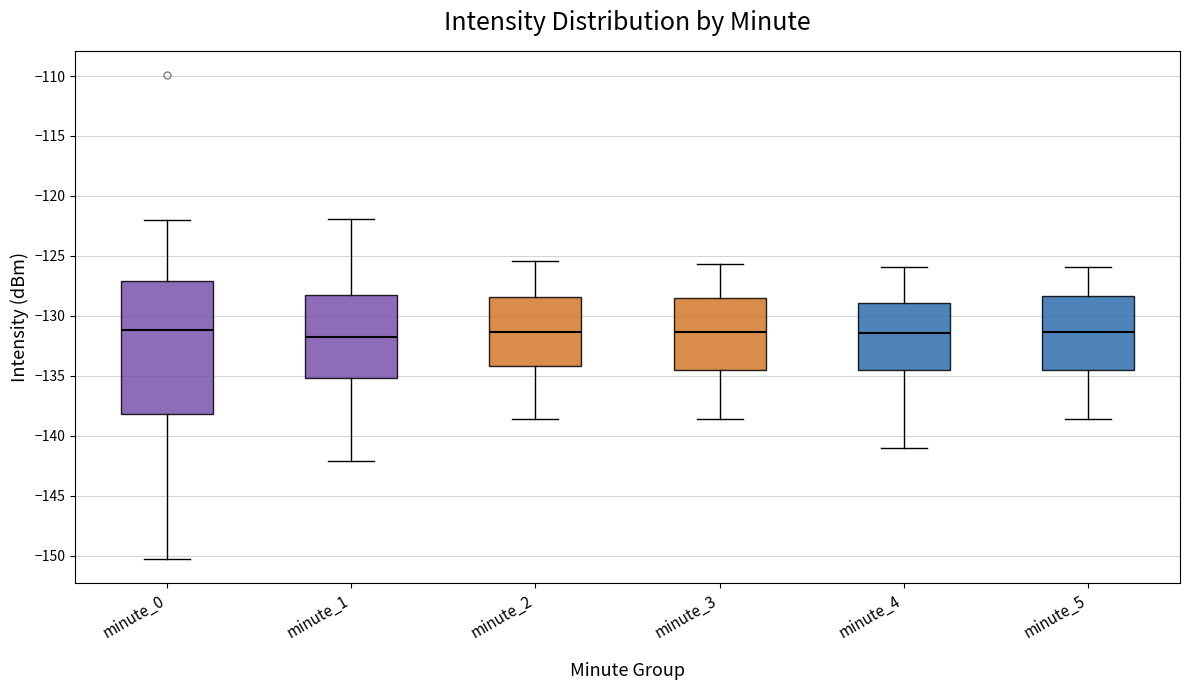

Reading left to right, transcribe this box plot: for each box, give where its median line is, the range the box spans, and where its two whiskers end, as read against the y-axis. The values are not printed on the chart, so give them approximately, as read against the axis.

minute_0: median -131.0, box -138.0 to -127.0, whiskers -150.0 to -122.0
minute_1: median -132.0, box -135.0 to -128.5, whiskers -142.0 to -122.0
minute_2: median -131.5, box -134.0 to -128.5, whiskers -138.5 to -125.5
minute_3: median -131.5, box -134.5 to -128.5, whiskers -138.5 to -125.5
minute_4: median -131.5, box -134.5 to -129.0, whiskers -141.0 to -126.0
minute_5: median -131.5, box -134.5 to -128.5, whiskers -138.5 to -126.0